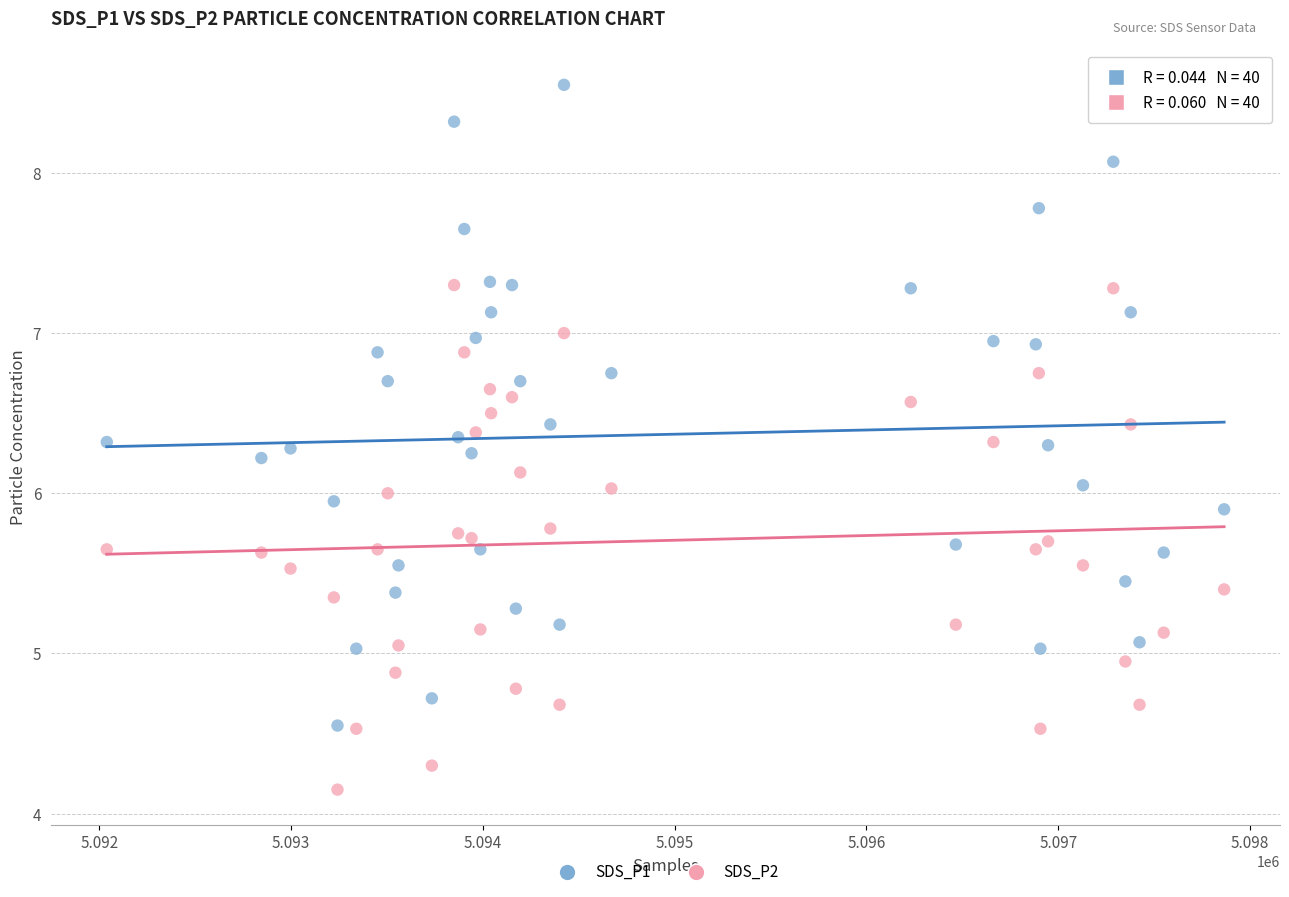

Which series has the largest Y range (max minus min)?

SDS_P1